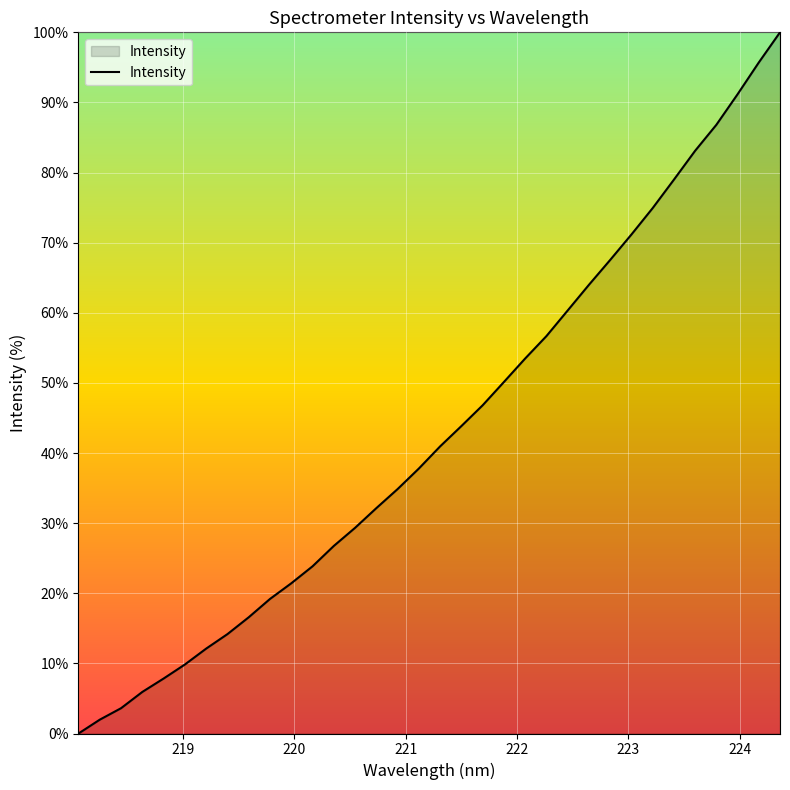

What is the difference between the maximum and minimum values?

100.0